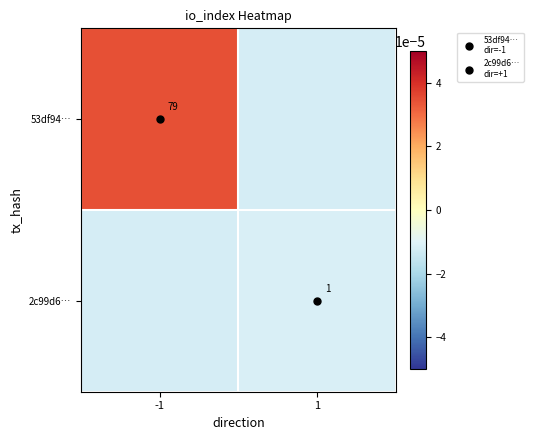

Is the value of 2c99d6… at 1 greater than the value of 53df94… at 1?

Yes